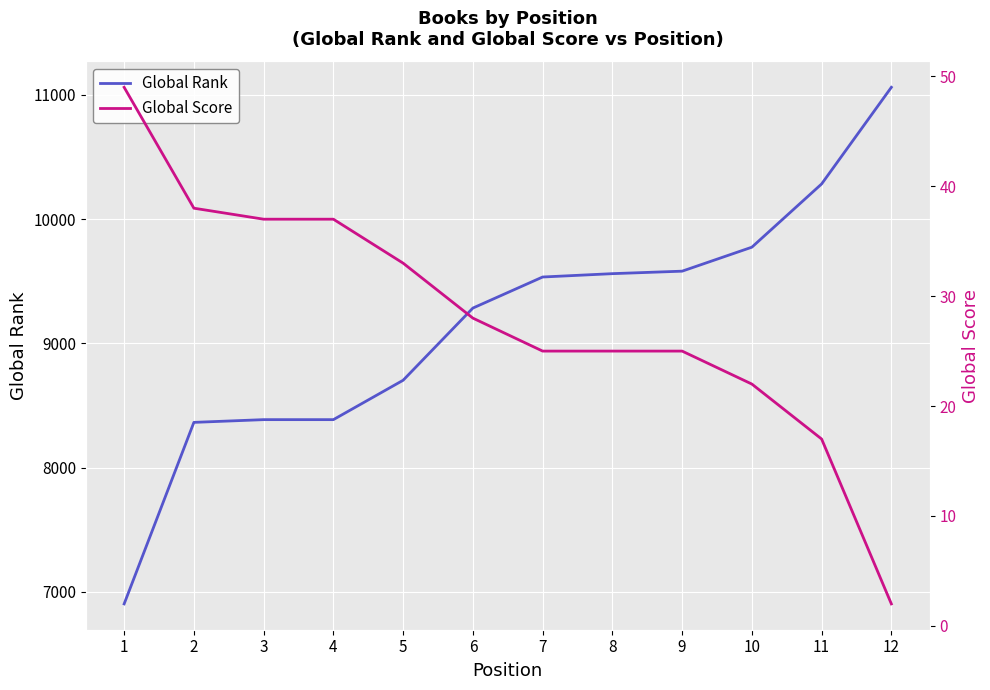

Reading left to right, what are all the values shown in this chart?

Global Rank: 1=6904	2=8365	3=8387	4=8387	5=8704	6=9285	7=9535	8=9562	9=9582	10=9775	11=10284	12=11062
Global Score: 1=49	2=38	3=37	4=37	5=33	6=28	7=25	8=25	9=25	10=22	11=17	12=2